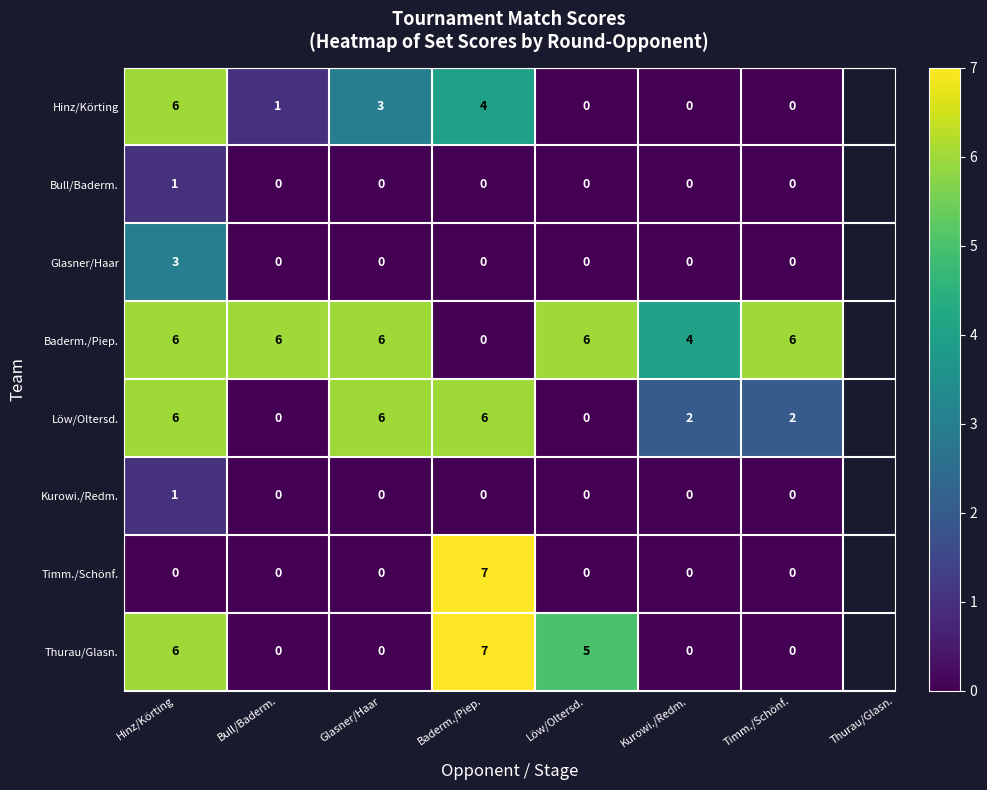

What is the approximate value of Löw/Oltersd. at Hinz/Körting?

6